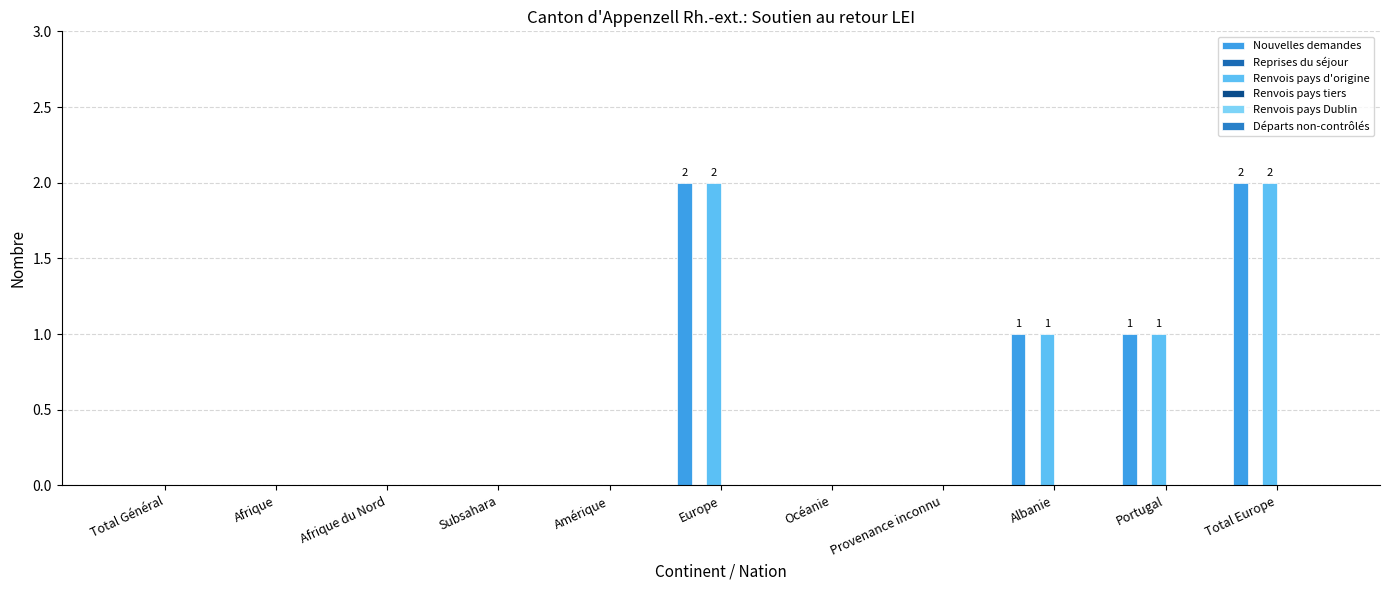

Which series has the largest total across all categories?

Nouvelles demandes